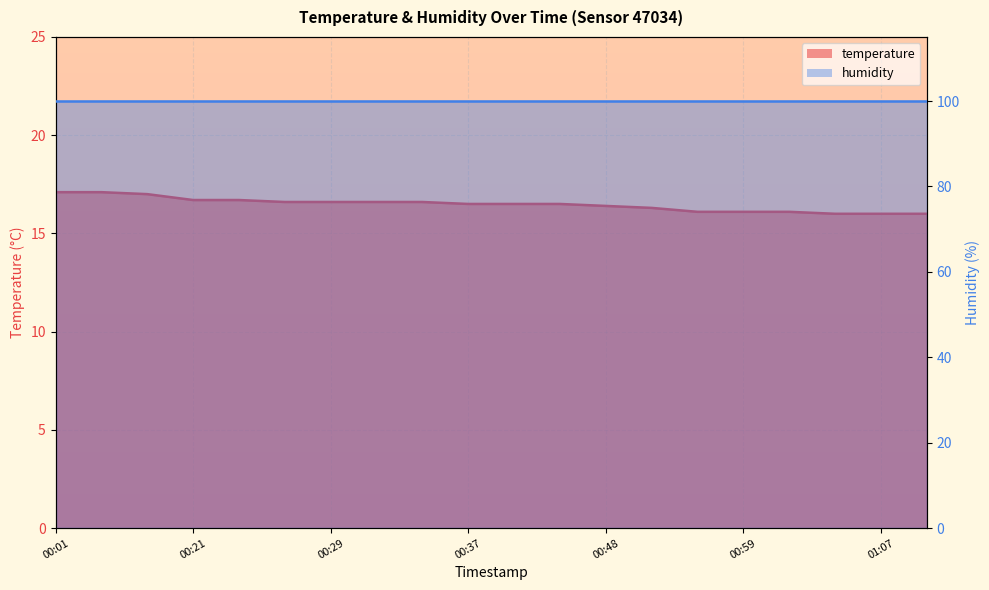

Rank the categories by value from lowest to highest.

01:05, 01:07, 01:10, 00:56, 00:59, 01:02, 00:51, 00:48, 00:37, 00:40, 00:42, 00:26, 00:29, 00:32, 00:35, 00:21, 00:24, 00:13, 00:01, 00:04